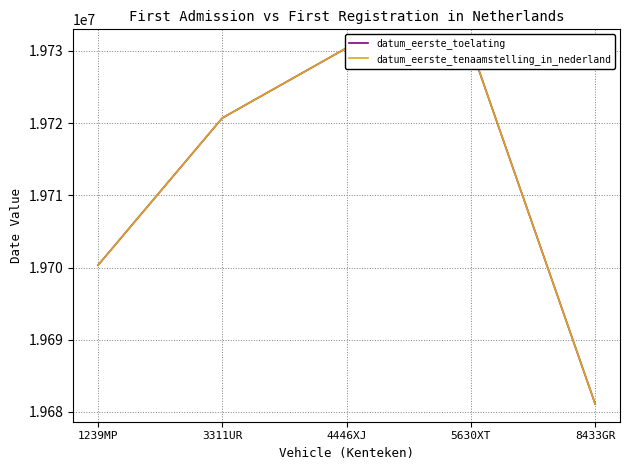

True or false: datum_eerste_toelating has a value of 30764872 at 5630XT.

False